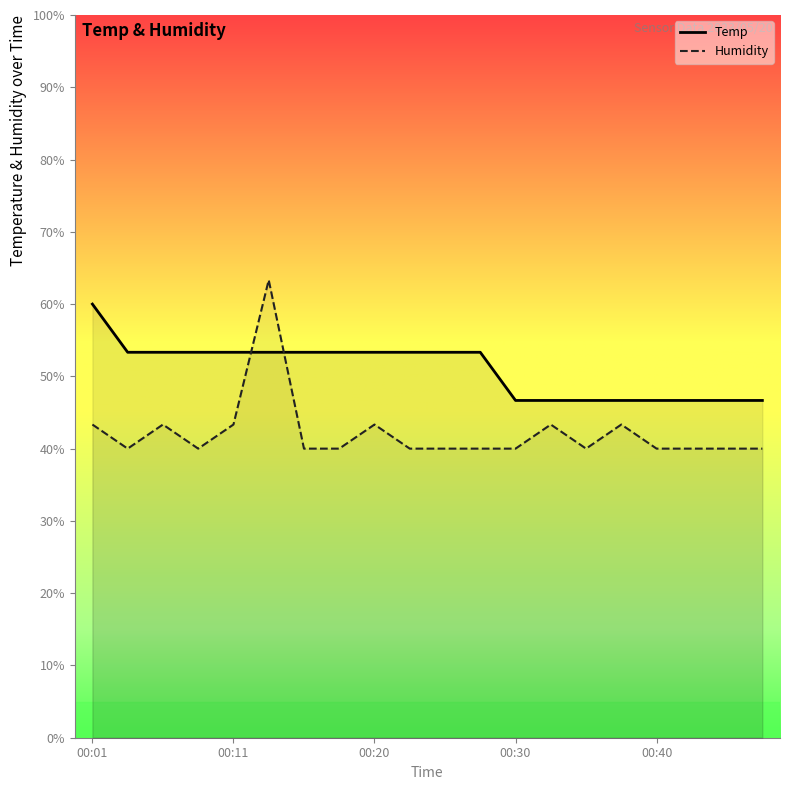

What is the difference between the highest and lowest values at 00:16?

13.3